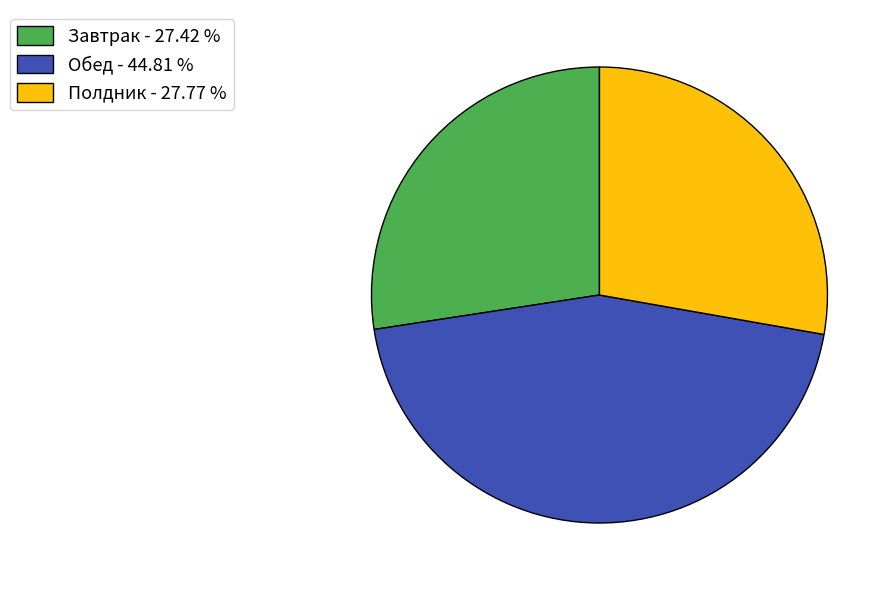

Is it true that Завтрак is 27% of the pie?

True